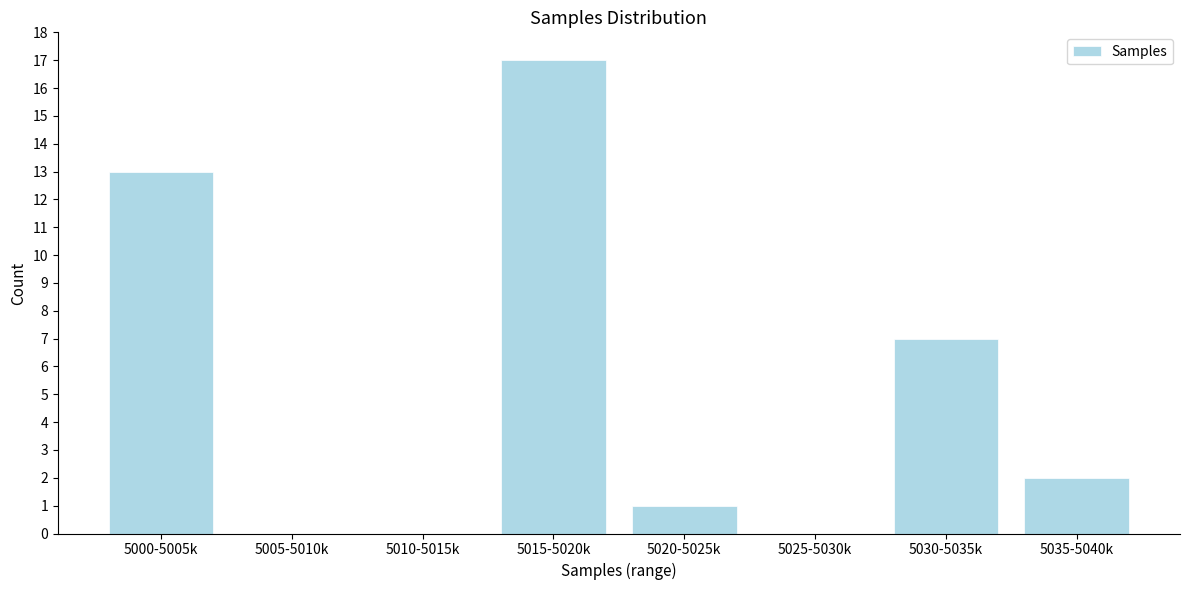

Reading left to right, extract all data points from this chart.

5000-5005k=13	5005-5010k=0	5010-5015k=0	5015-5020k=17	5020-5025k=1	5025-5030k=0	5030-5035k=7	5035-5040k=2